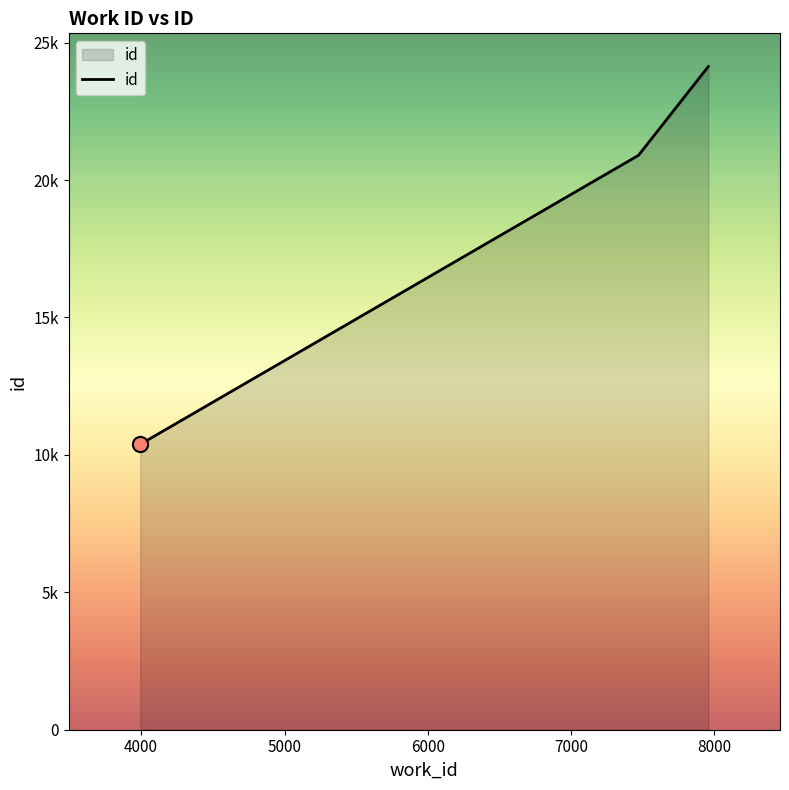

Is this an area chart (filled region under the line)?

Yes